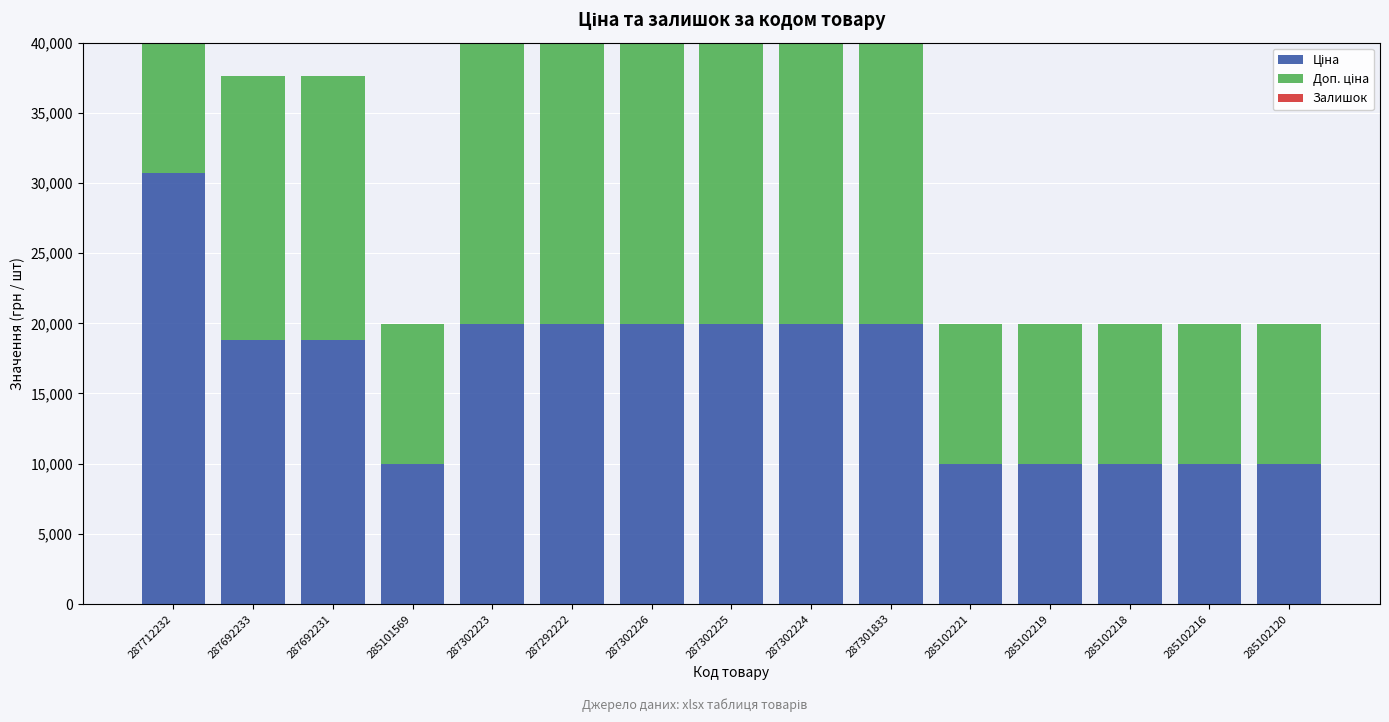

List the series in order of their peak value, highest first.

Ціна, Доп. ціна, Залишок